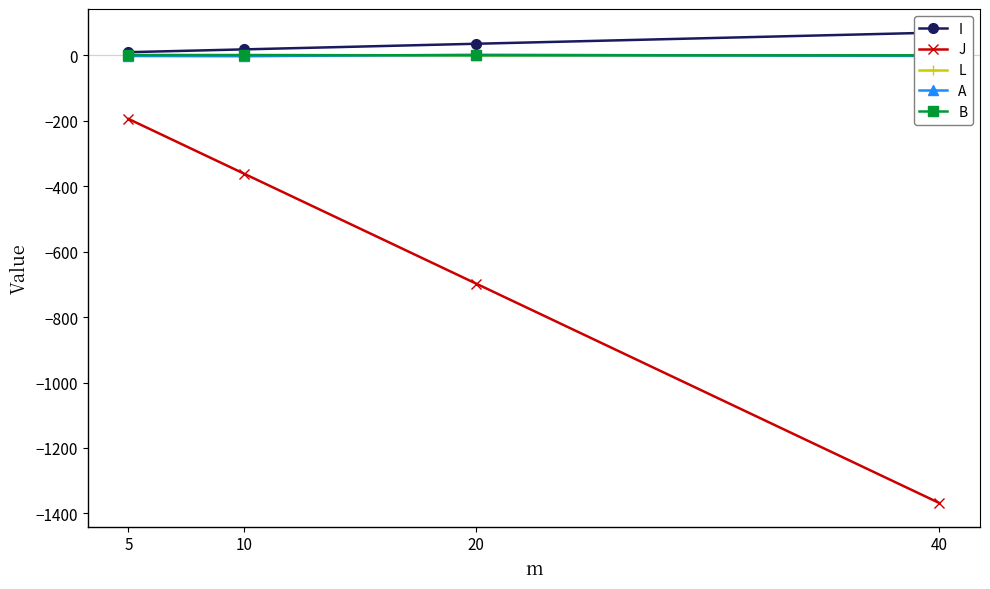

Which category has the highest value in the J series?

5